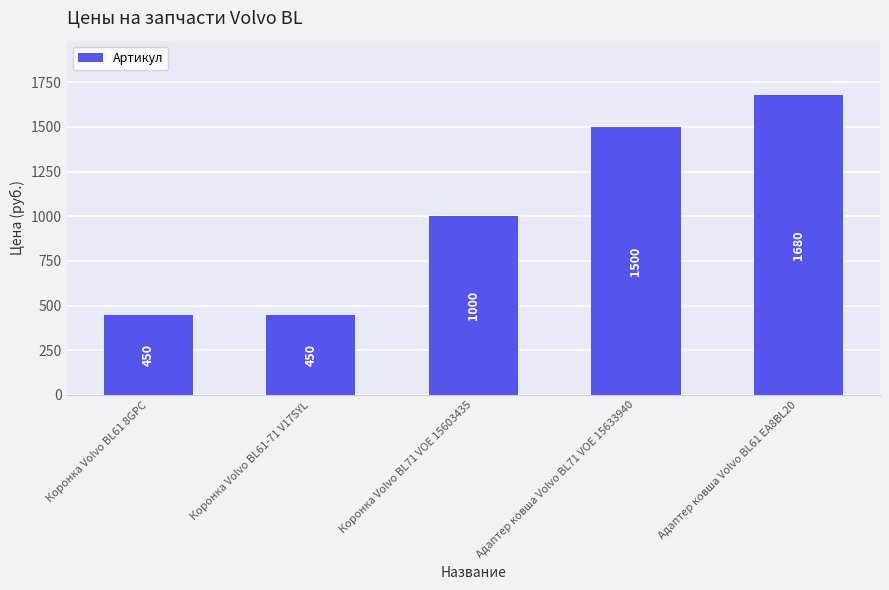

What is the value of the 5th bar from the left?

1680